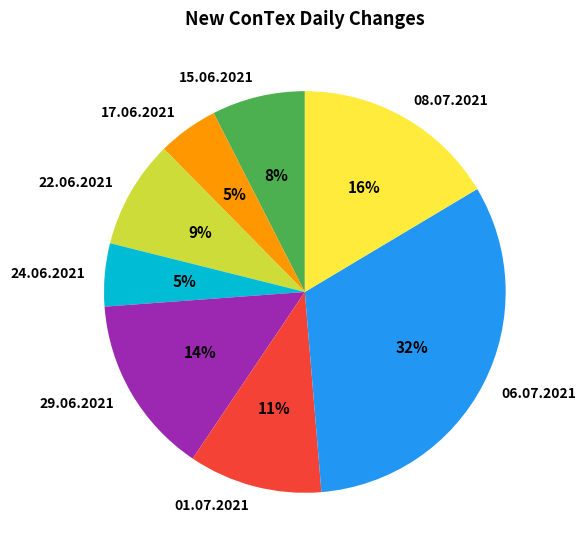

Which category has the biggest portion of the pie?

06.07.2021